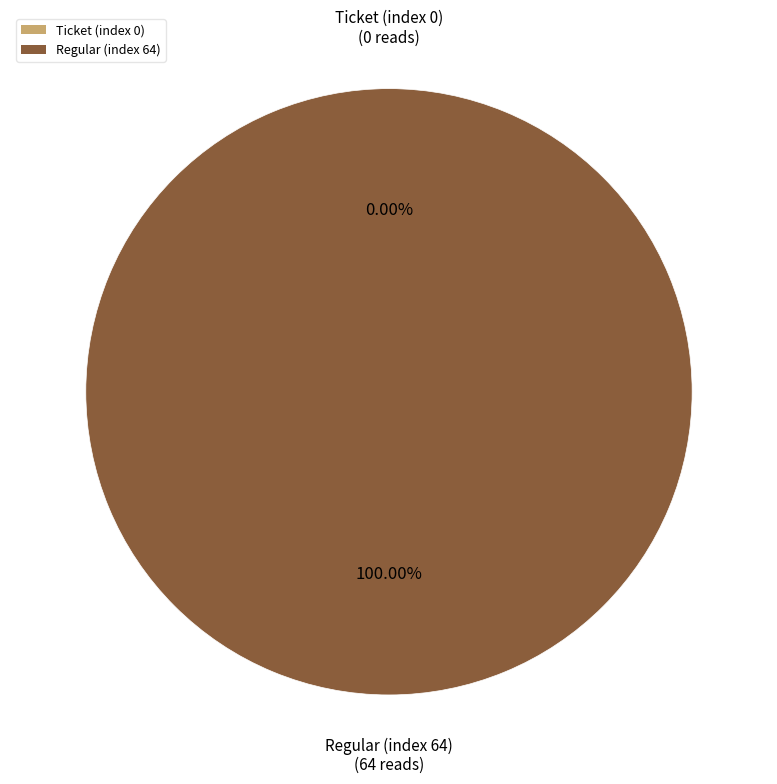

Count the number of slices in the pie.

2